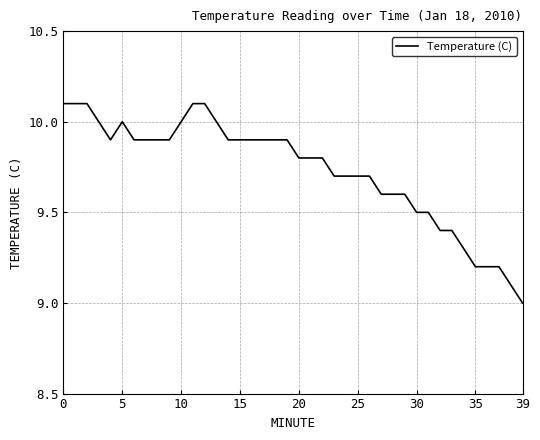

What is the greatest value displayed?

10.1